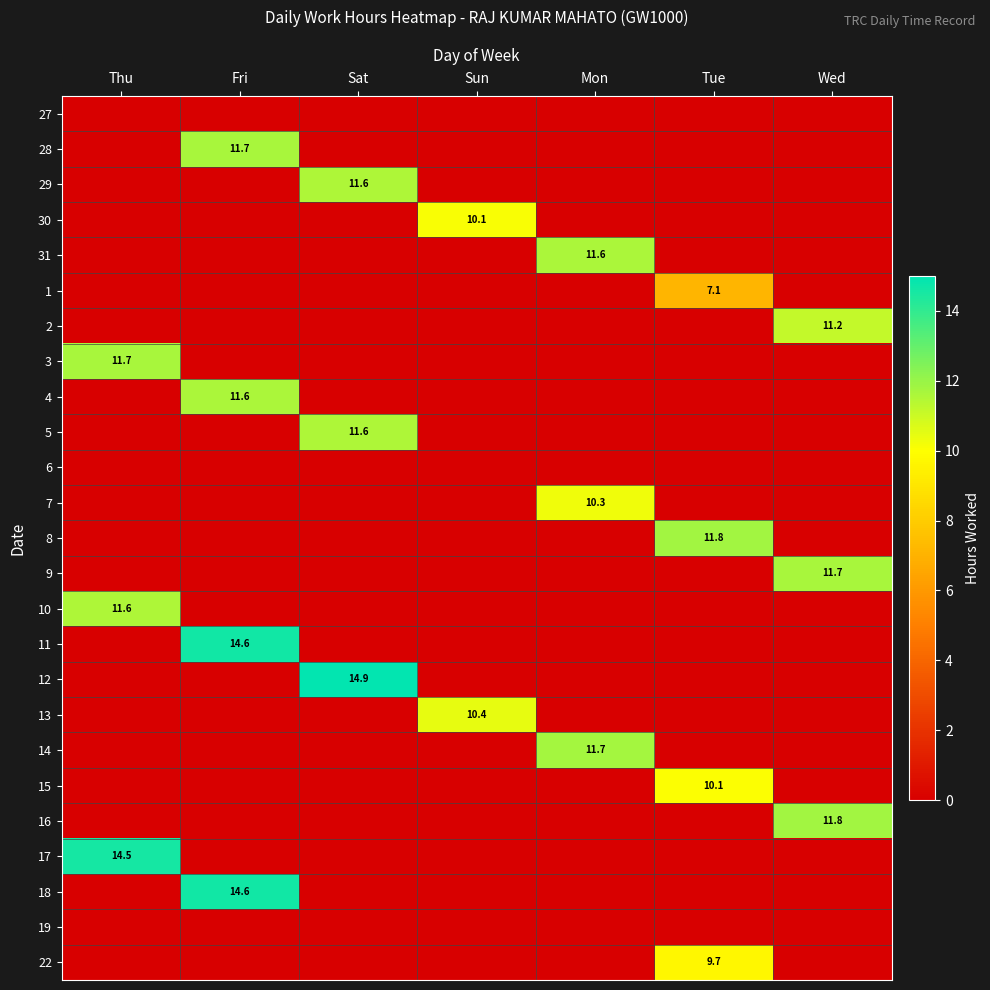

Count the number of data series in this chart.

25